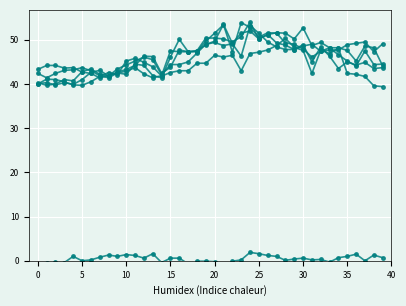

Read the 8.647 value at 6.

43.4